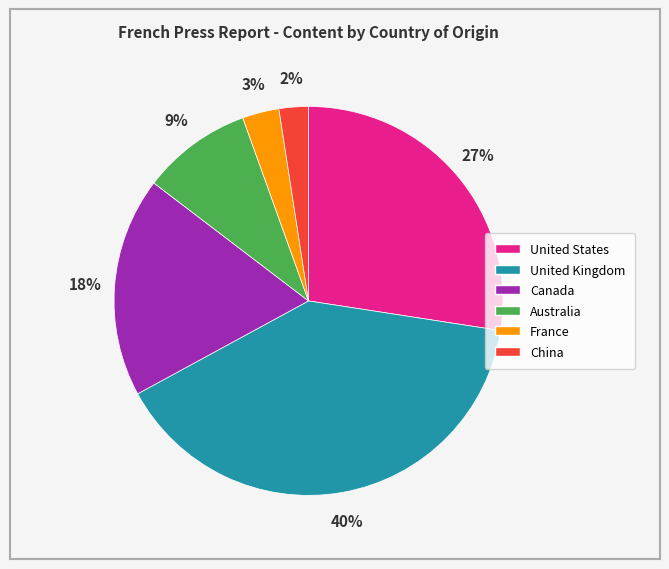

Which has a higher value, United States or China?

United States